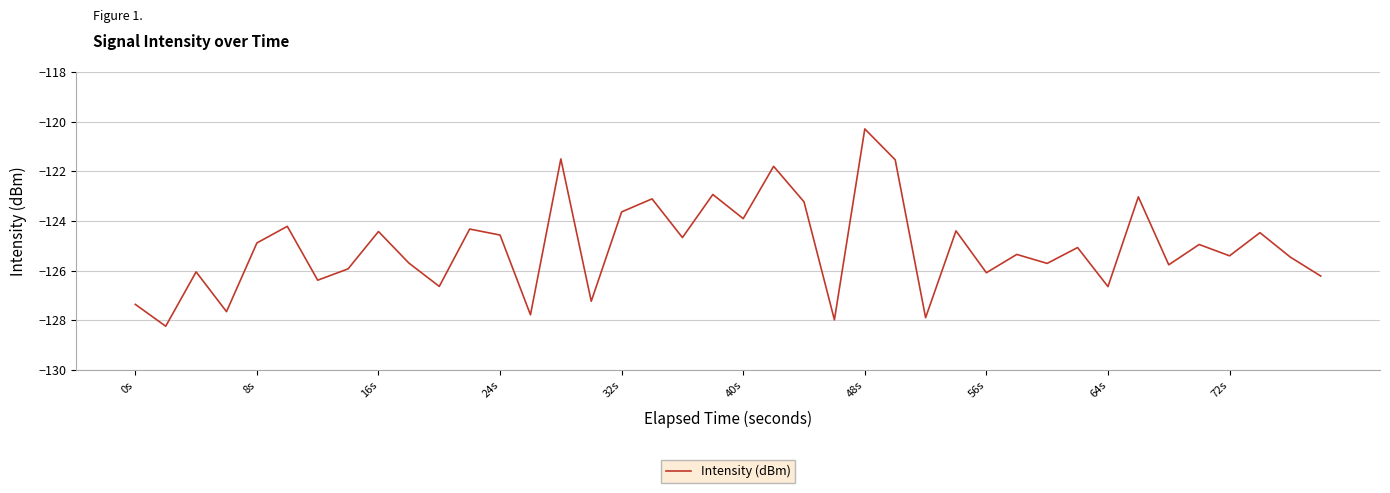

What is the difference between the maximum and minimum values?

7.9